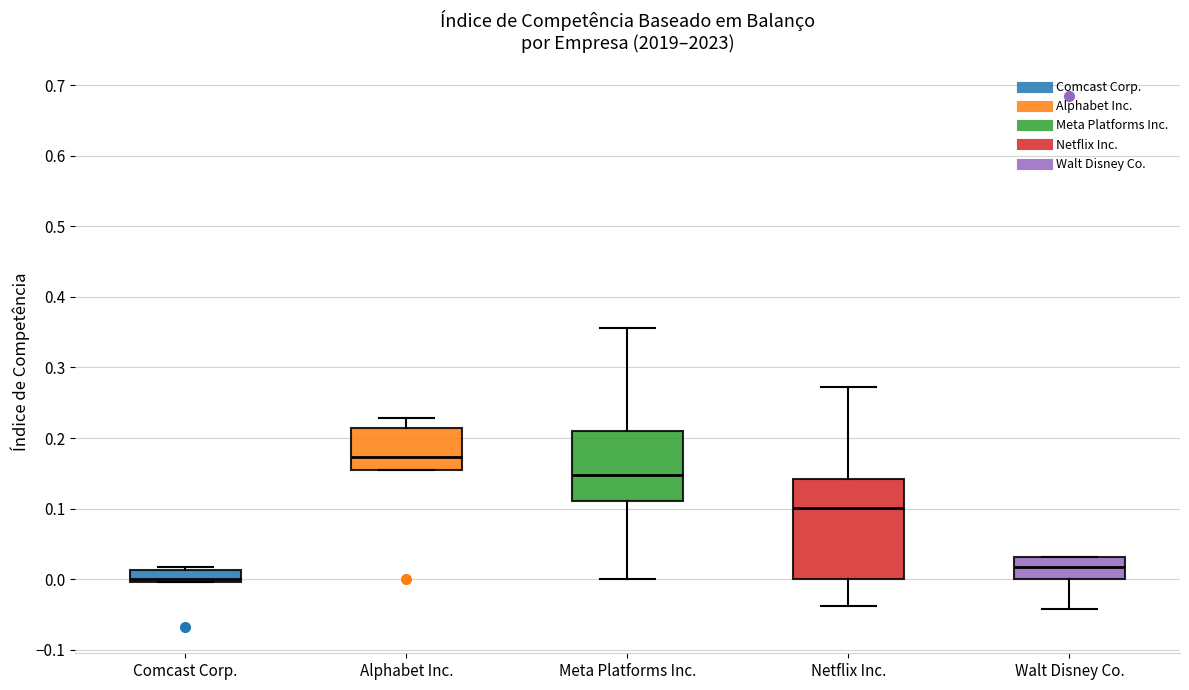

Which box's median line is the highest?

Alphabet Inc.